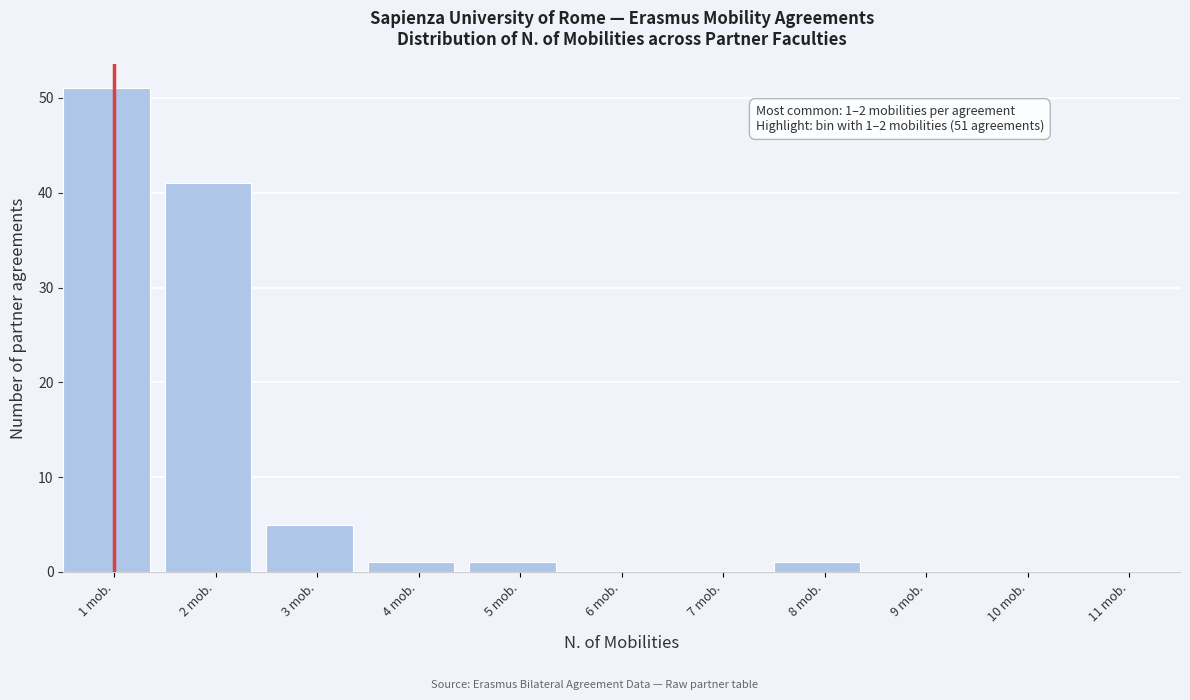

Reading right to left, transcribe all the data shown in this chart.

11 mob.=0	10 mob.=0	9 mob.=0	8 mob.=1	7 mob.=0	6 mob.=0	5 mob.=1	4 mob.=1	3 mob.=5	2 mob.=41	1 mob.=51